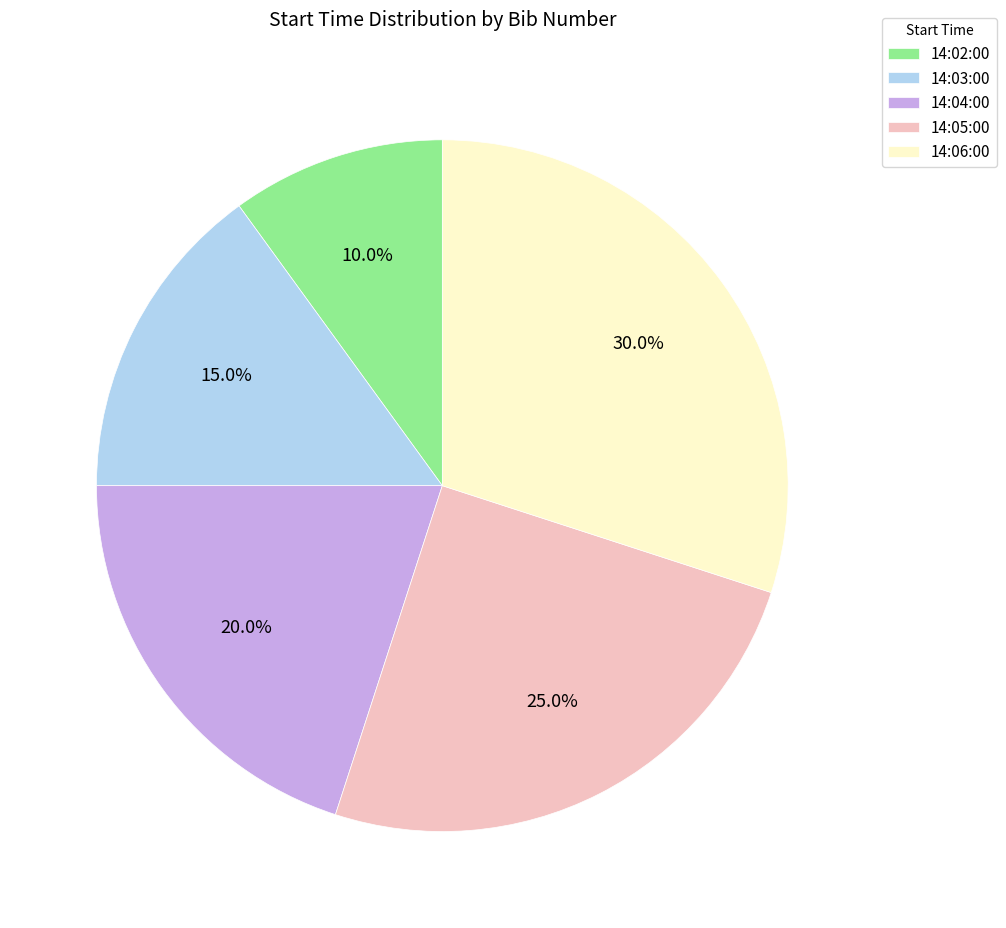

Is there any slice that represents more than half of the pie?

No